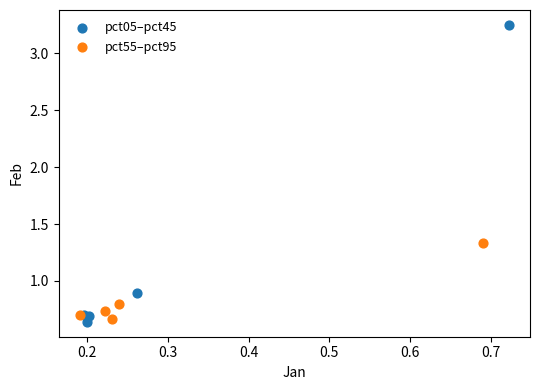

Which series reaches the maximum Y coordinate?

pct05–pct45